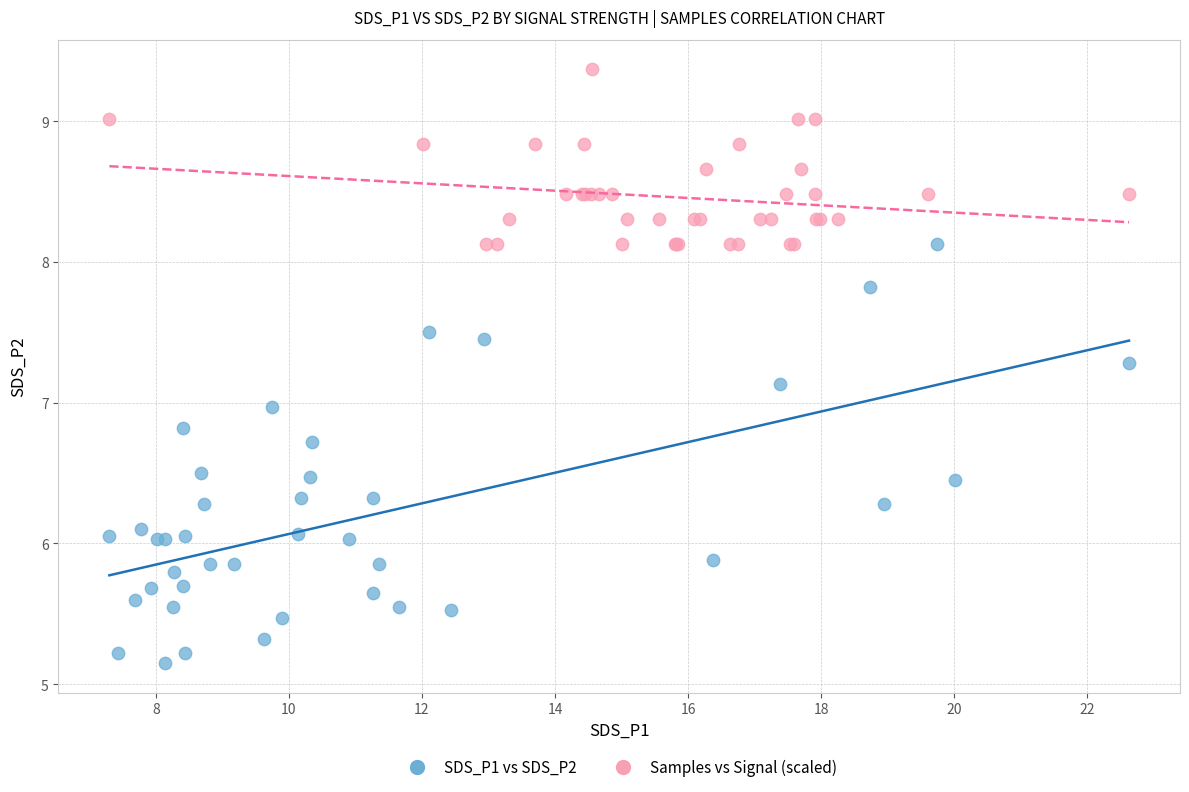

Which series contains the highest Y value?

Samples vs Signal (scaled)